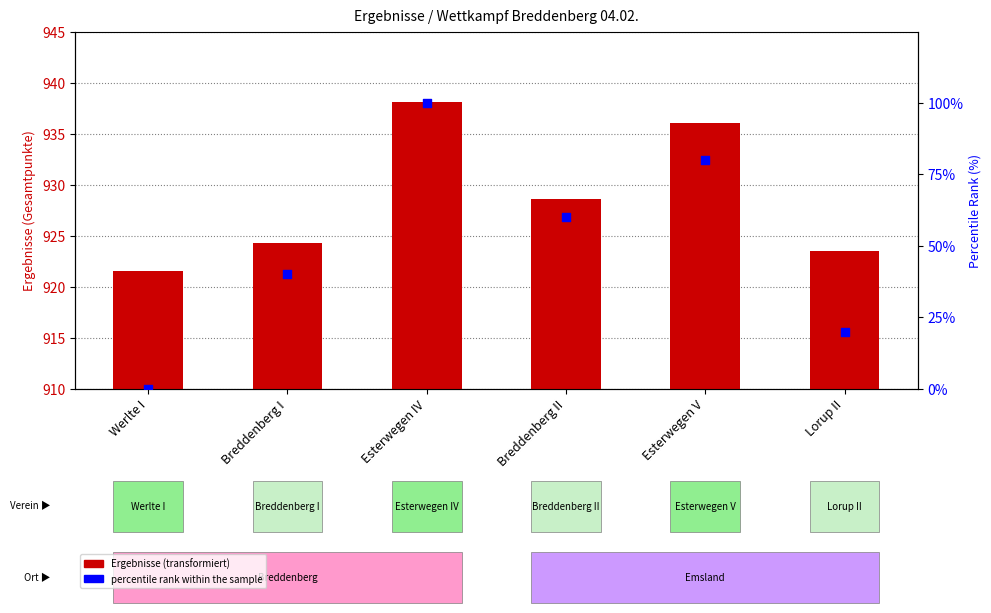

Which series reaches the maximum Y coordinate?

Ergebnisse